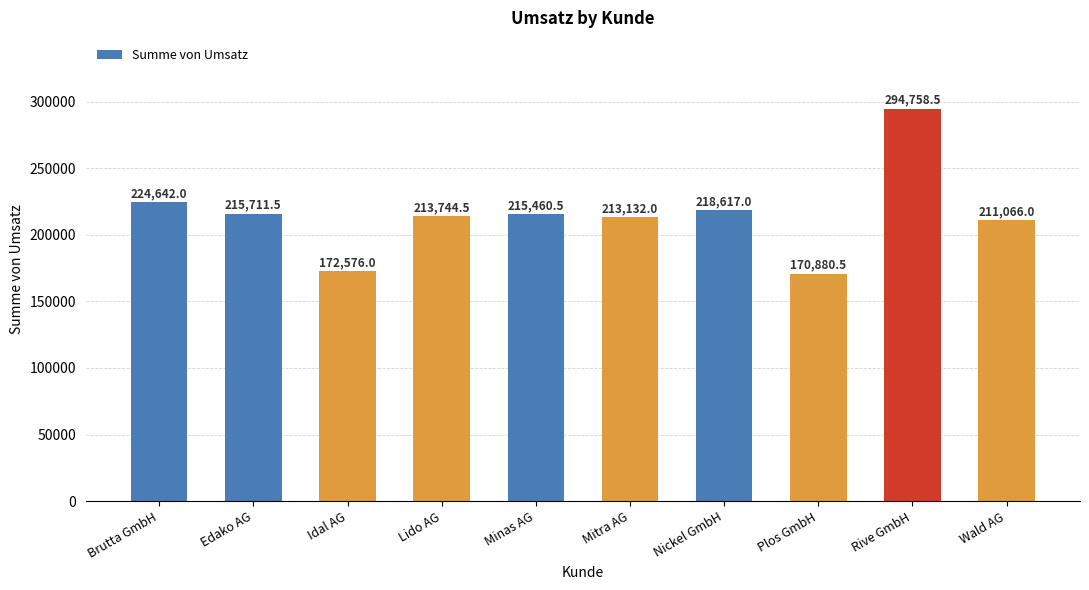

How many data points are above 215460?

5